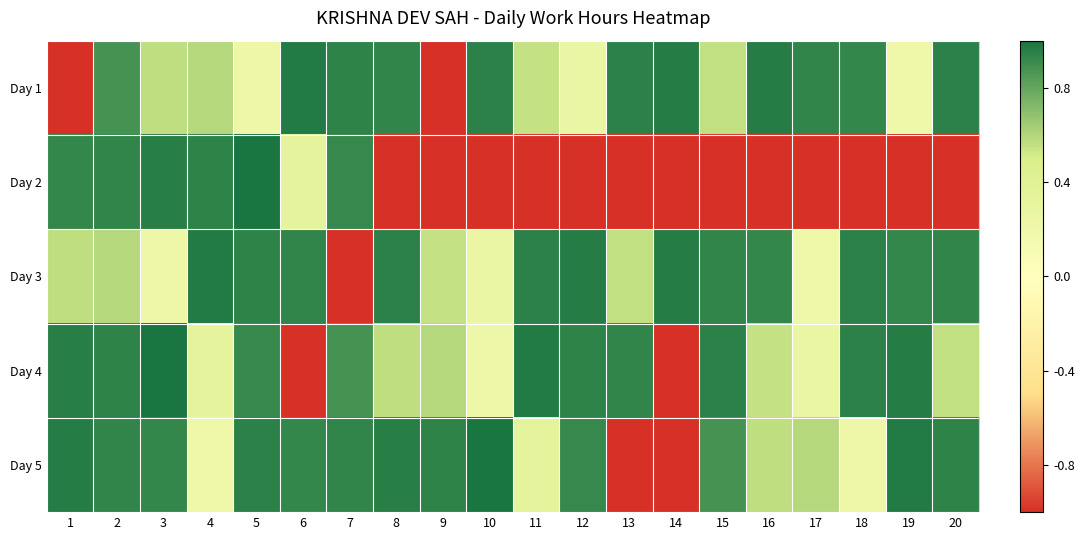

Which series has the widest spread of values?

Day 2